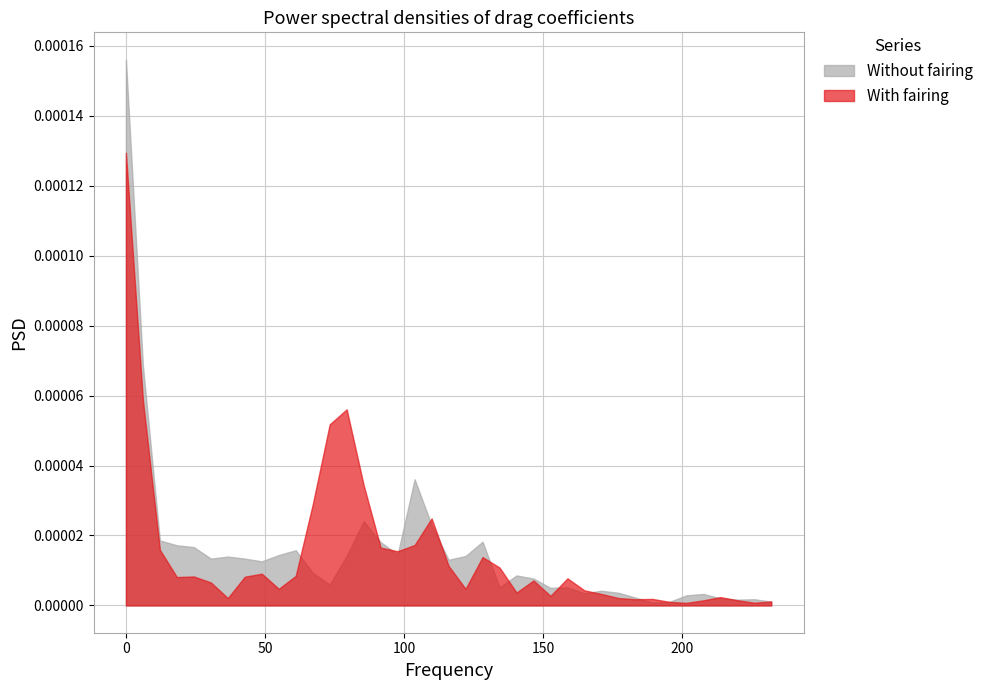

At which label does With fairing reach its minimum?

201.416015625